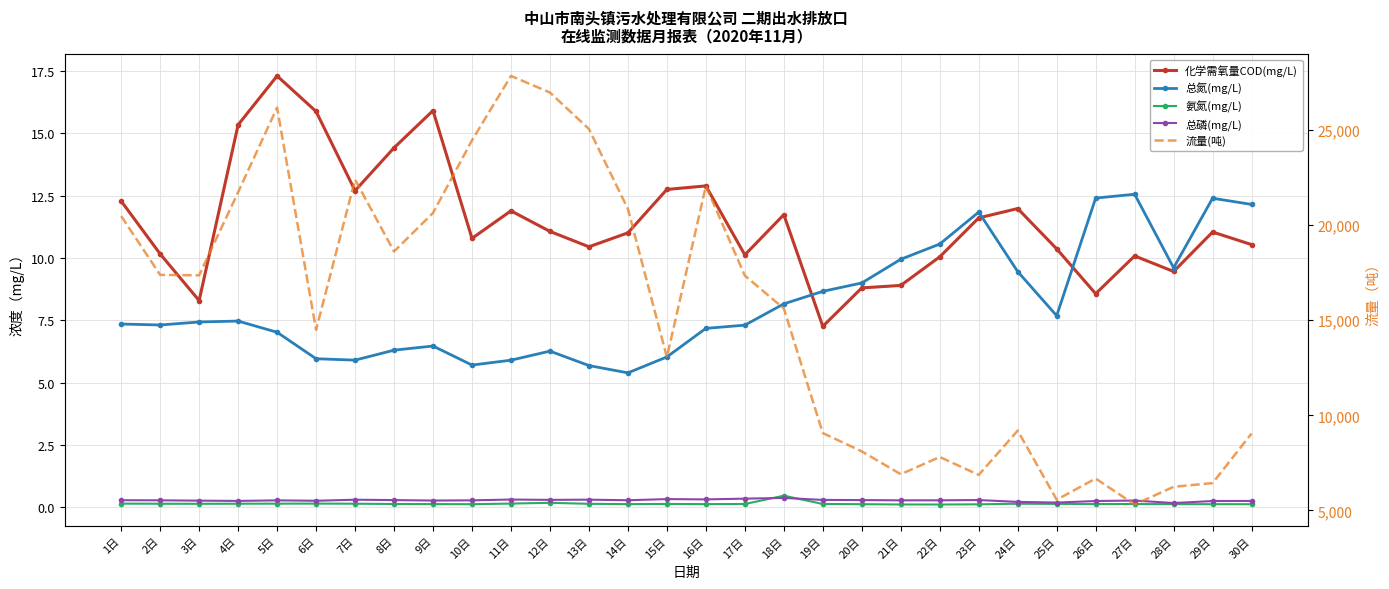

True or false: 流量(吨) and 总磷(mg/L) cross at least once.

False